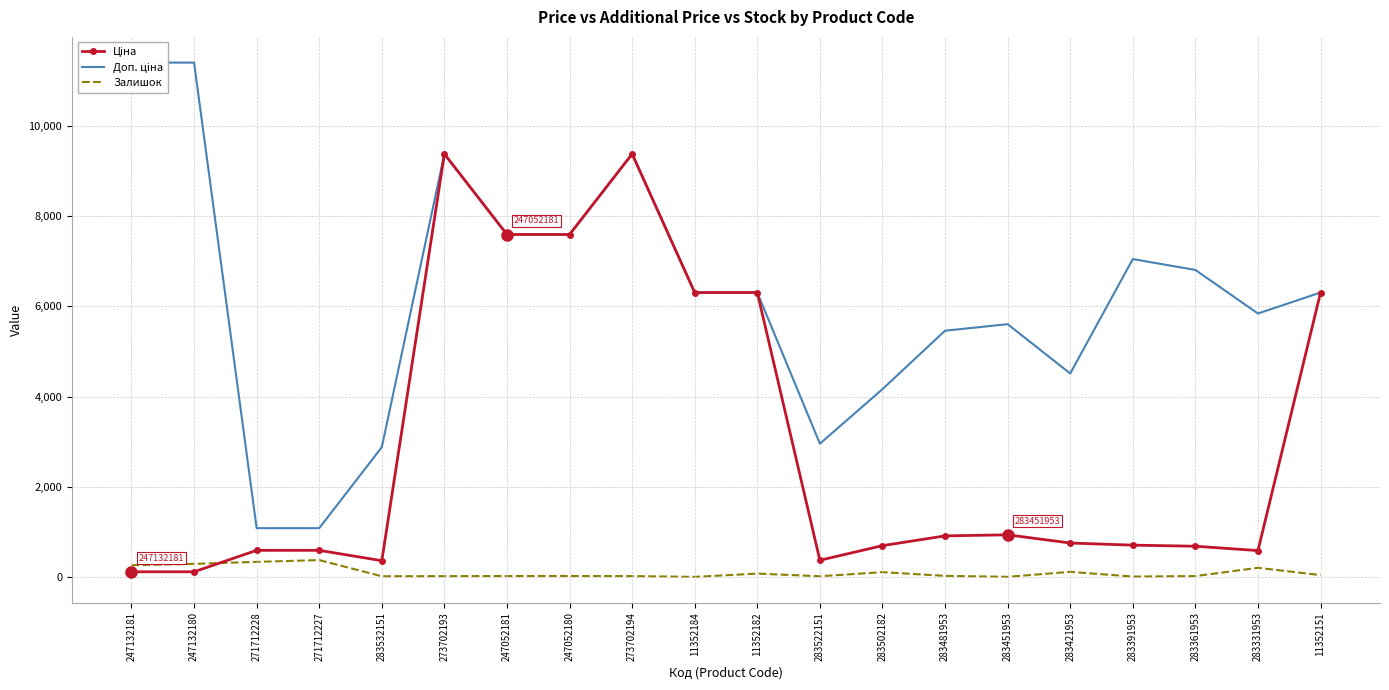

At which label does Залишок first exceed 24?

247132181